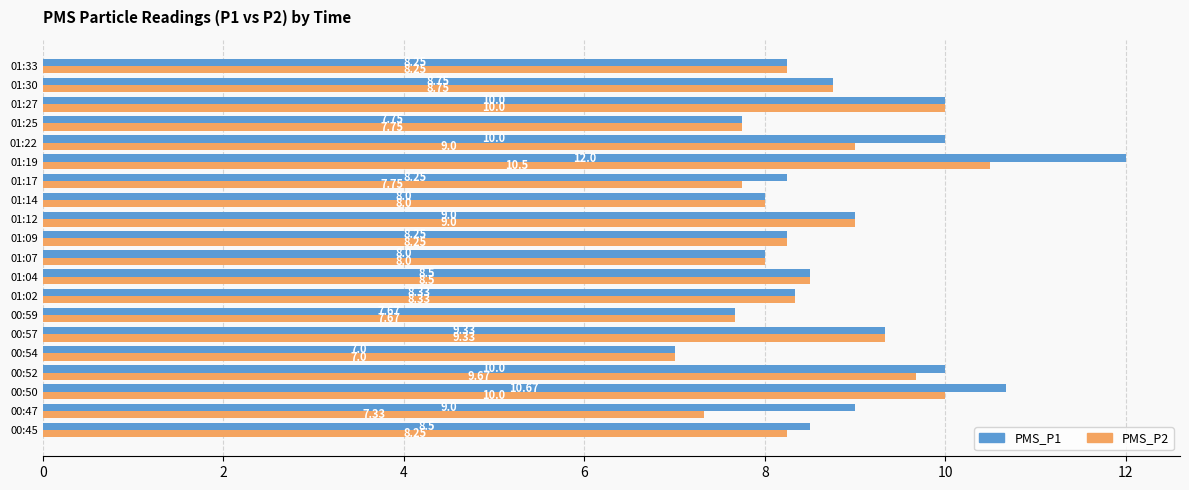

What is the maximum value for PMS_P1?

12.0